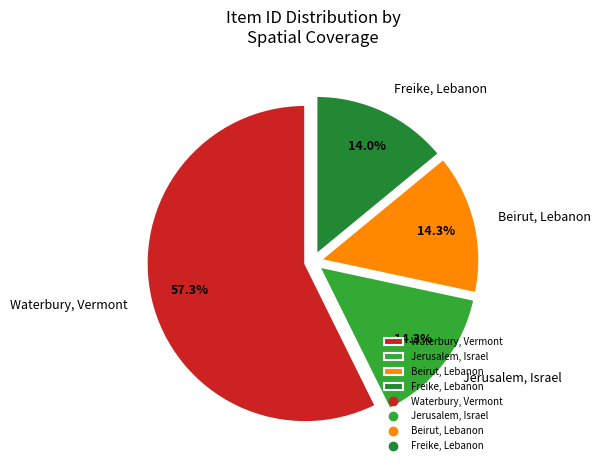

What is the ratio of the value at Jerusalem, Israel to the value at Beirut, Lebanon?

1.0